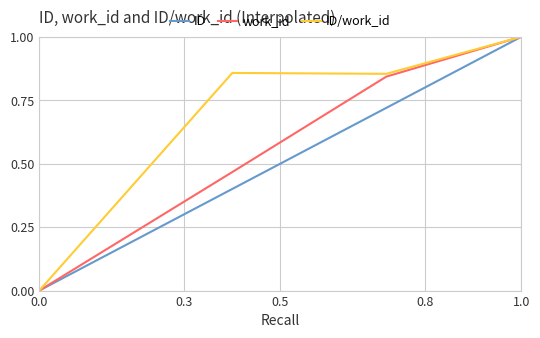

What is the greatest value displayed?

1.0